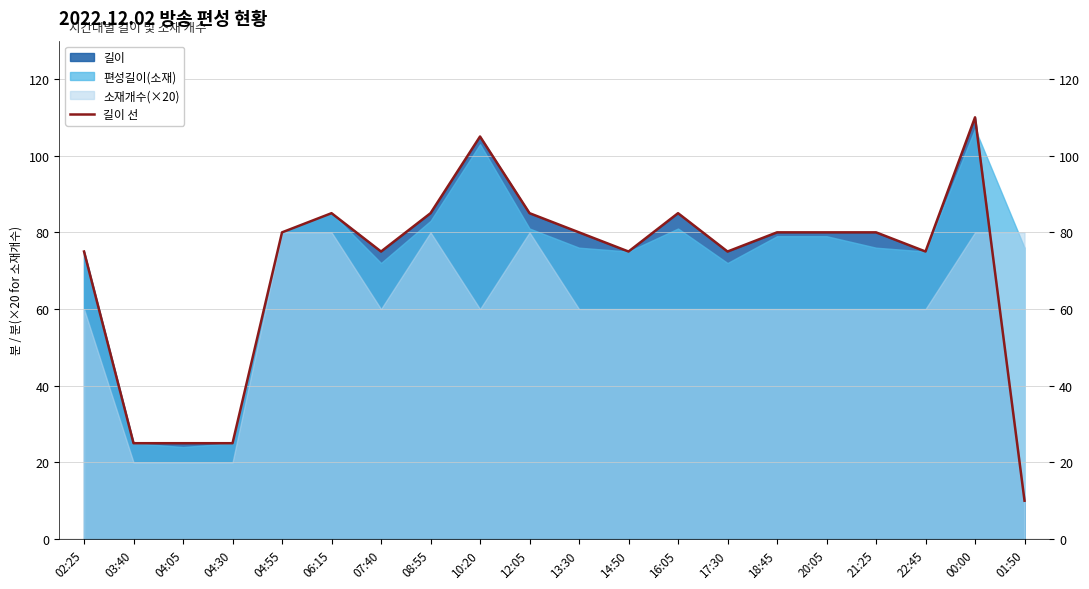

Read the value at 16:05.

85